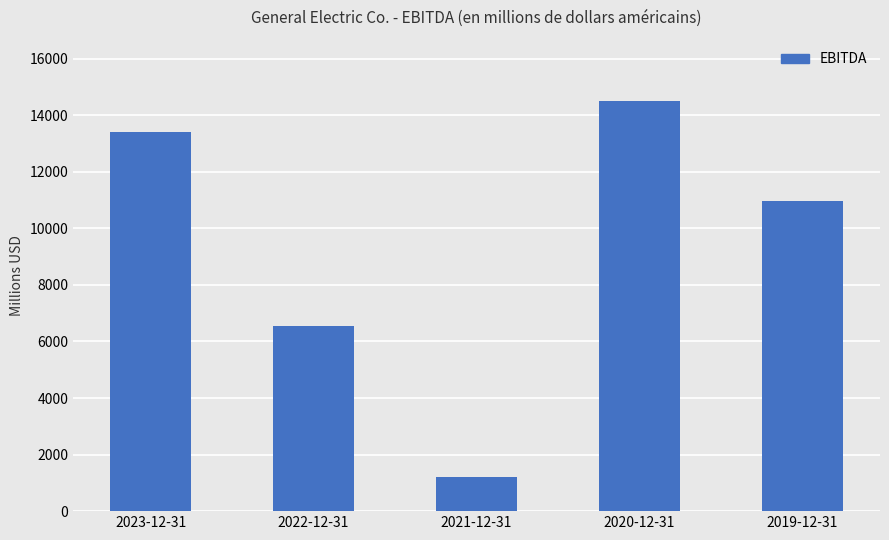

Which has a higher value, 2022-12-31 or 2019-12-31?

2019-12-31